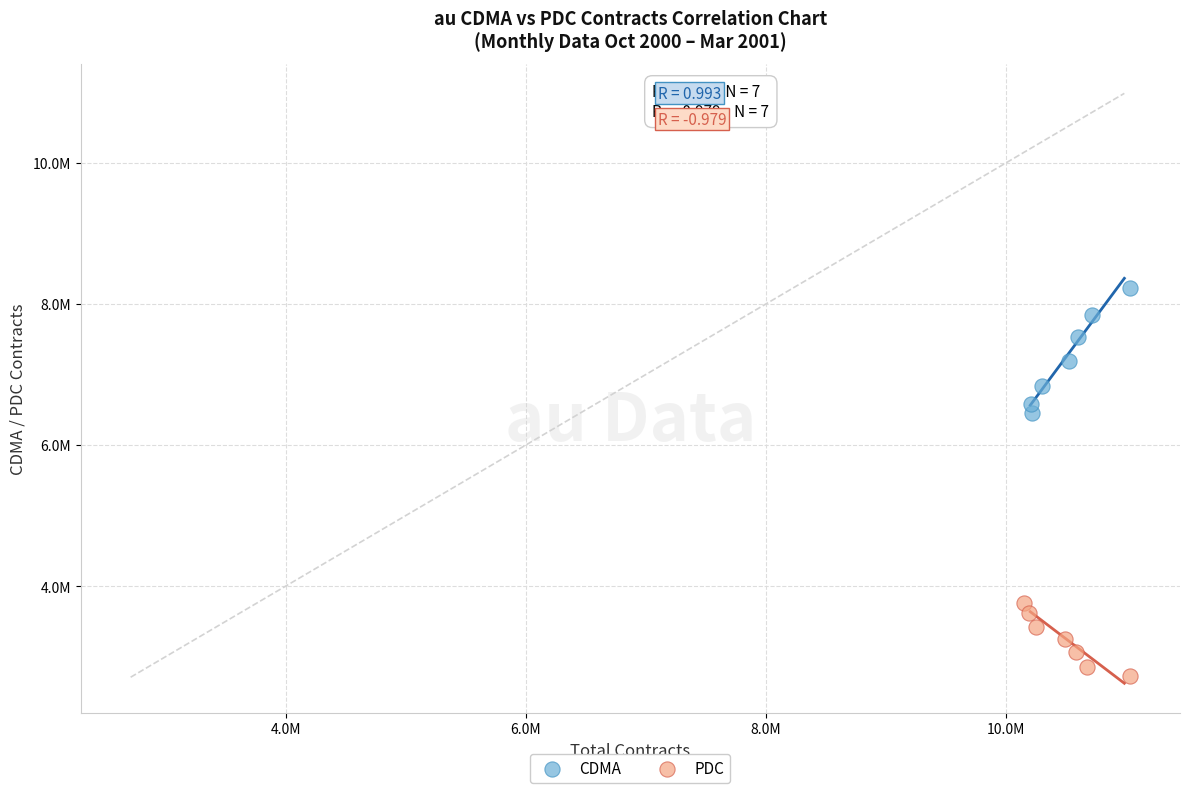

Which series has the largest Y range (max minus min)?

CDMA